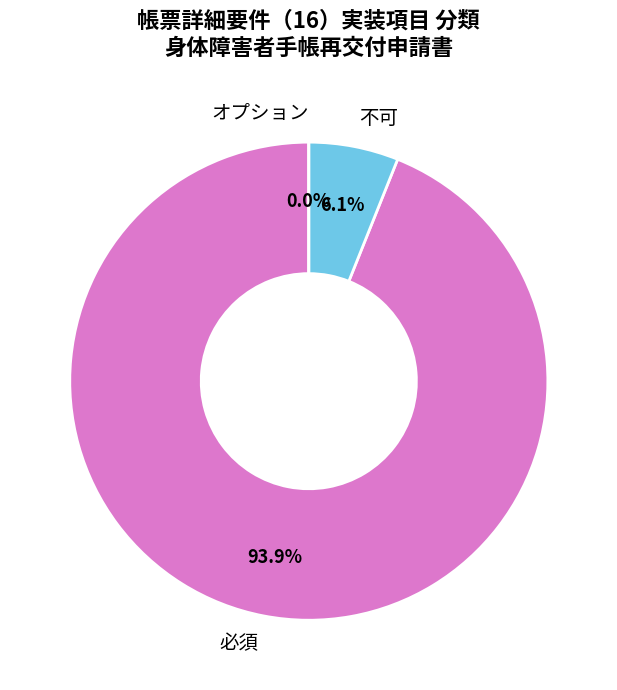

Count the number of slices in the pie.

3